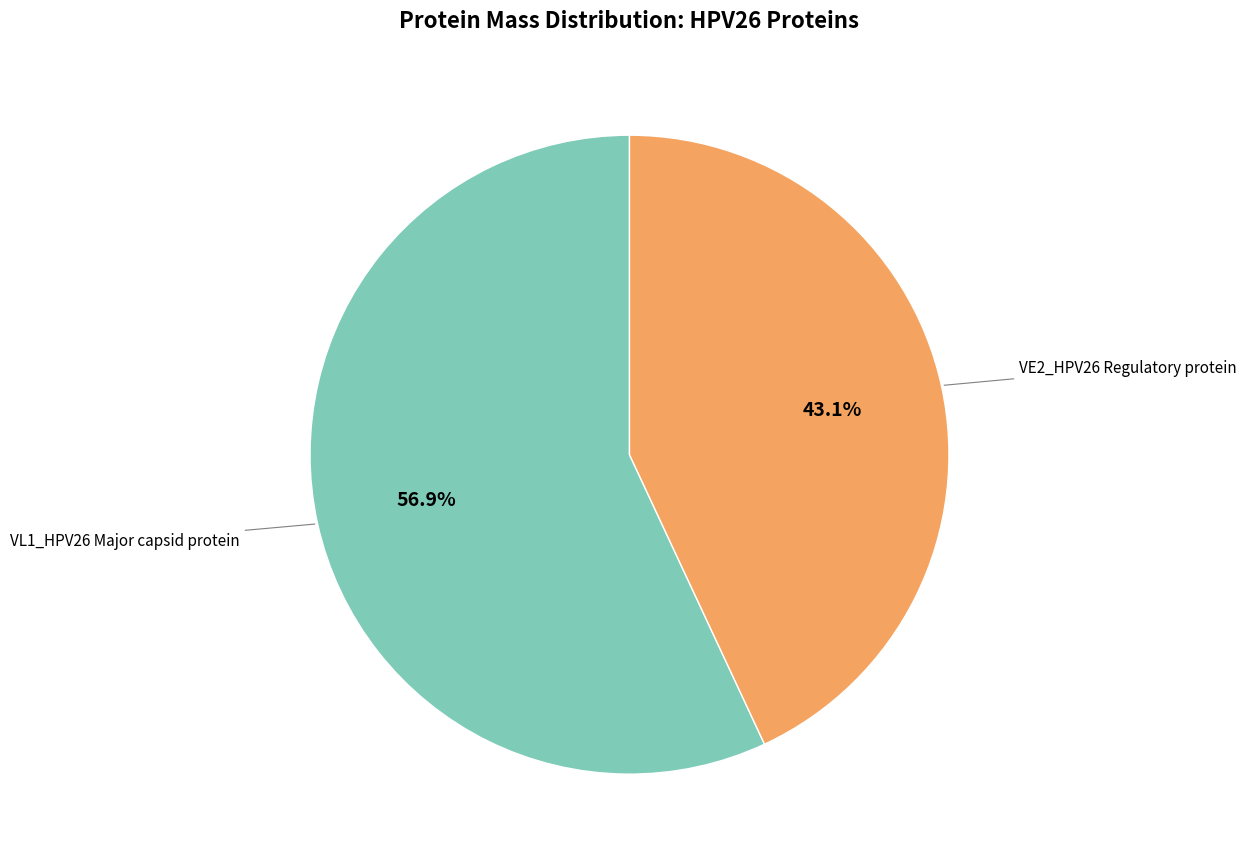

Is there a majority slice in this chart?

Yes